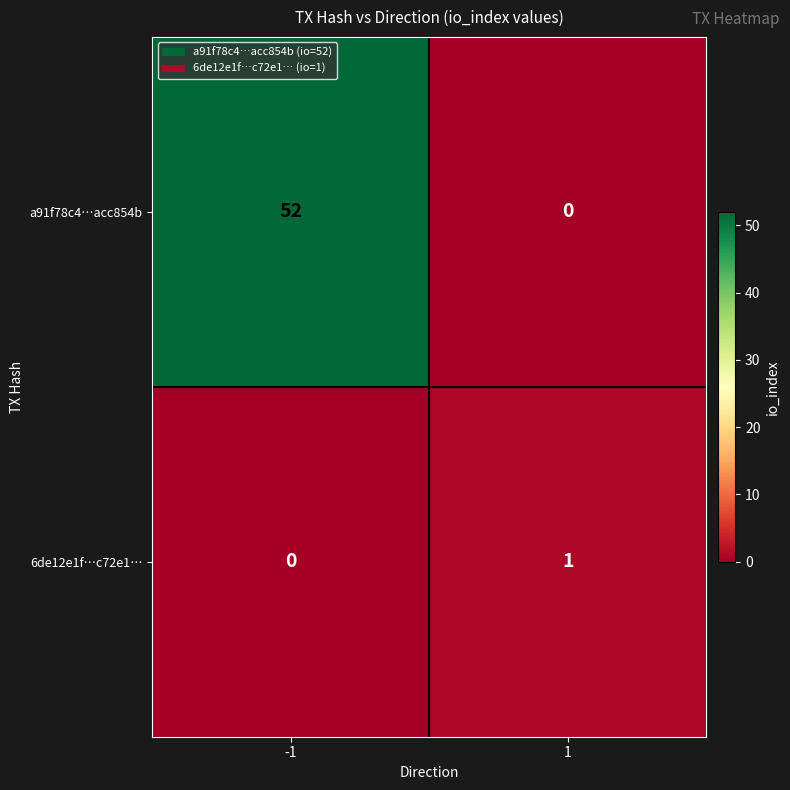

Which series has the largest total across all categories?

a91f78c4…acc854b